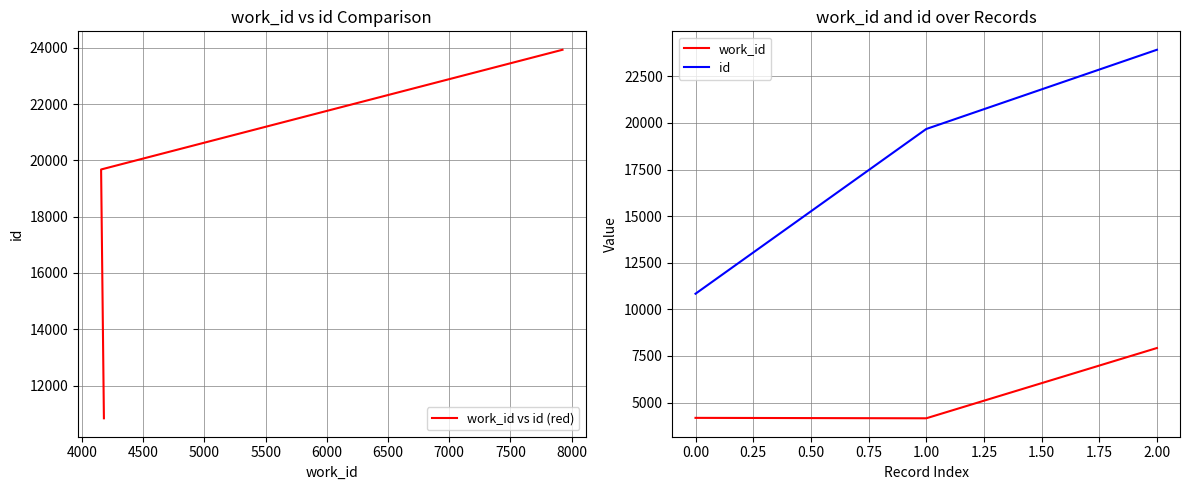

Which series has the largest total across all categories?

work_id vs id (red)